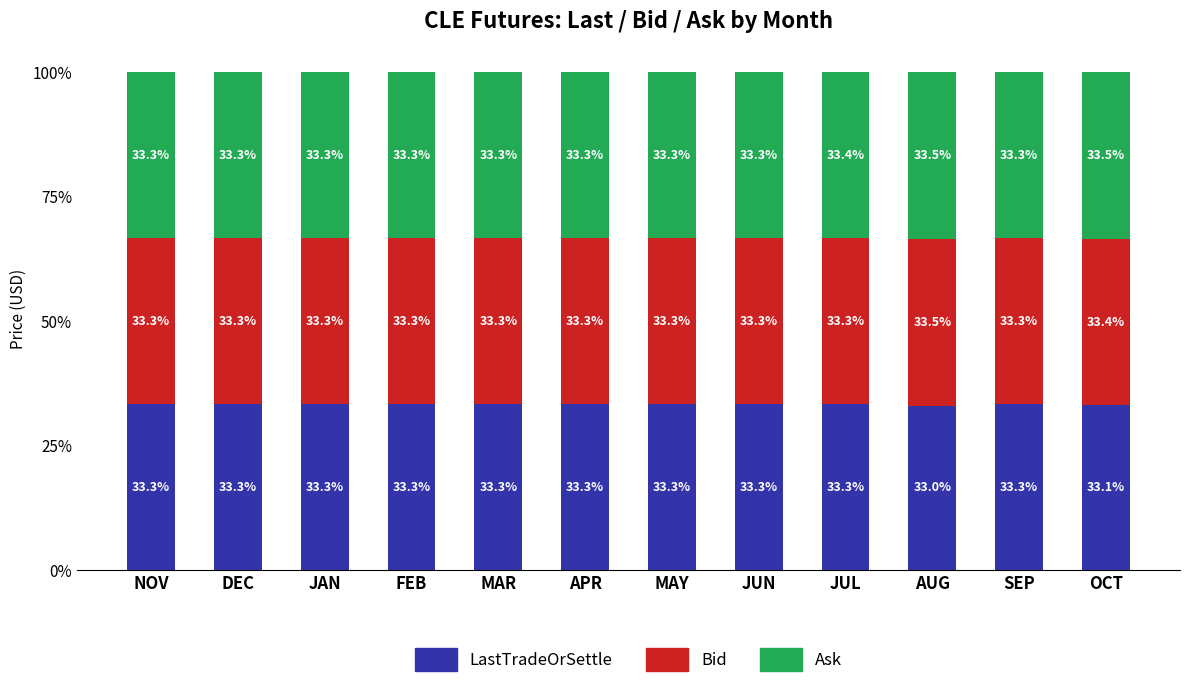

Are the bars horizontal?

No